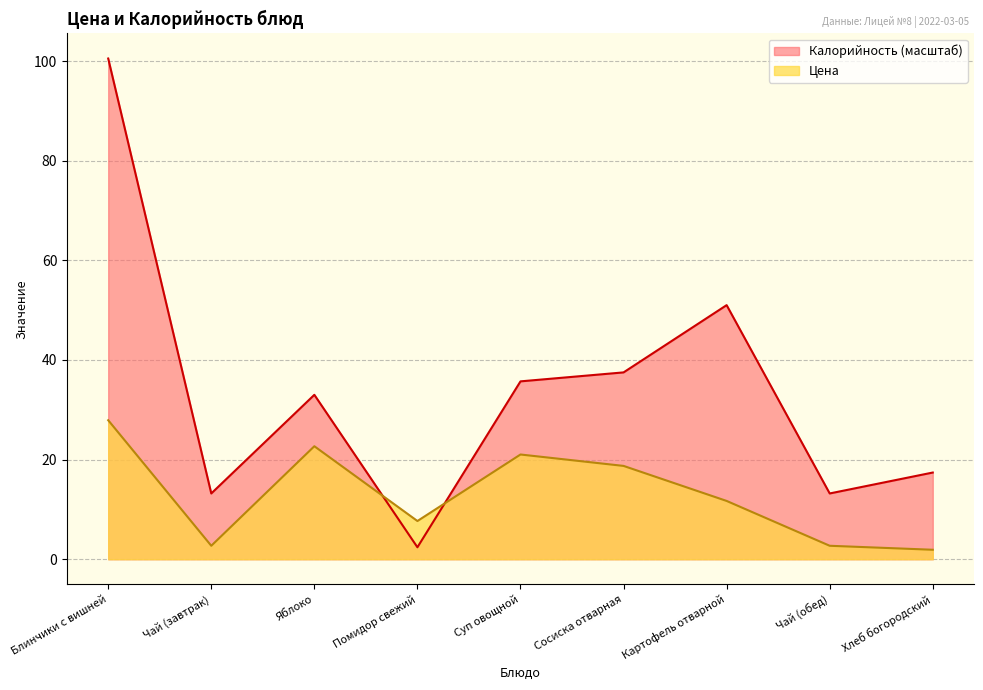

At Помидор свежий, list the series in order from largest to smallest.

Цена, Калорийность (масштаб)